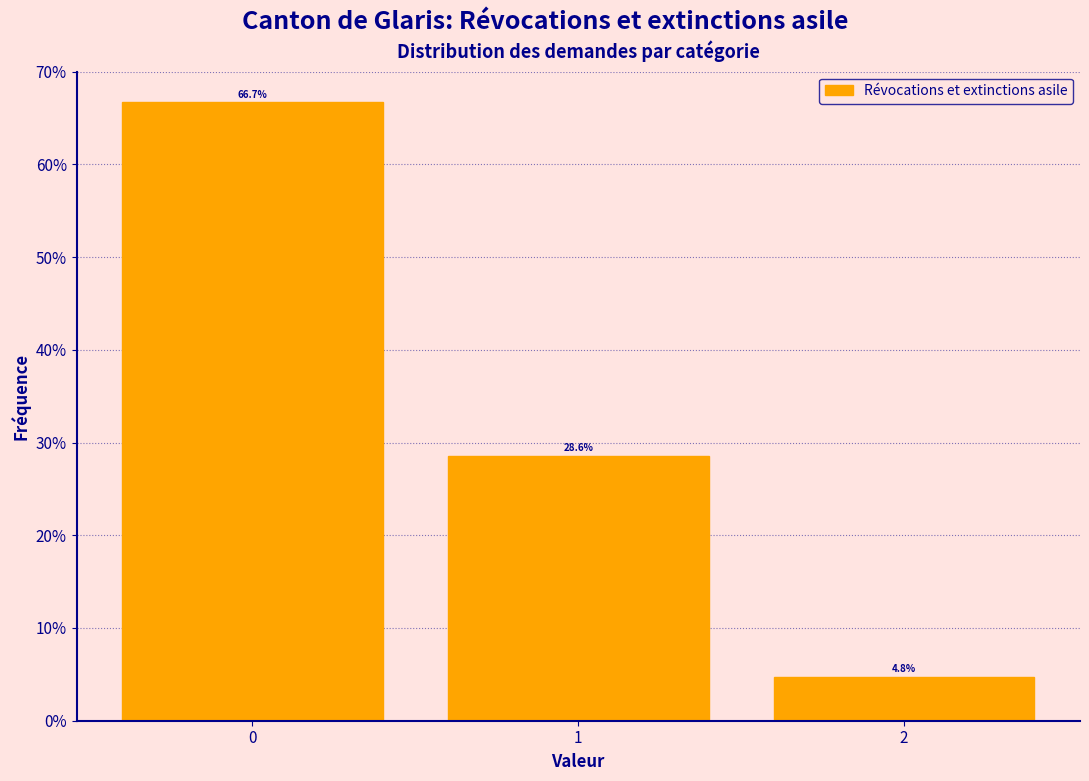

What is the height of the bar covering 1.5 to 2.5 on the x-axis?

4.8